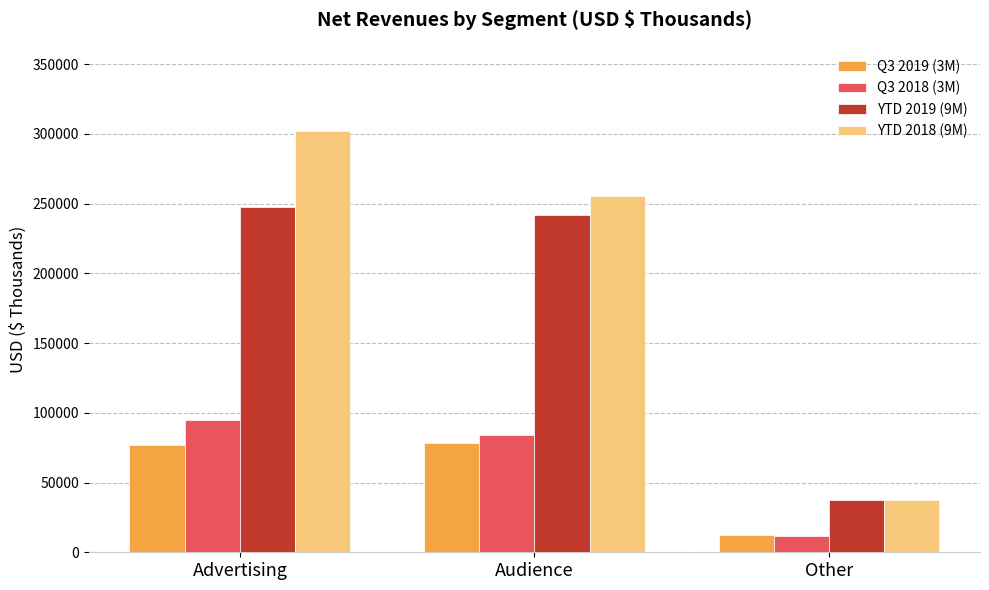

Read the YTD 2018 (9M) value at Audience, to the nearest 100.

255100